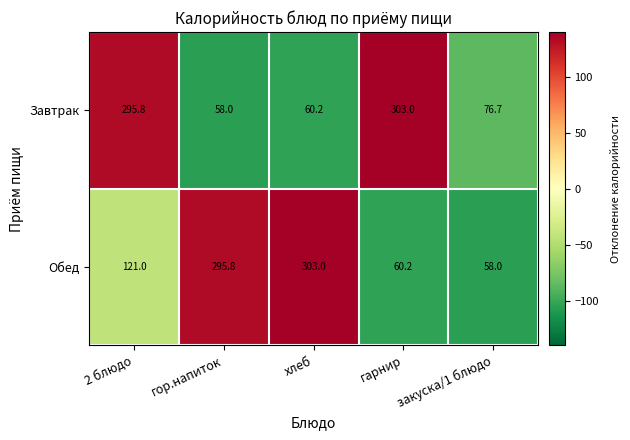

How many values in the Обед series are below 121?

2